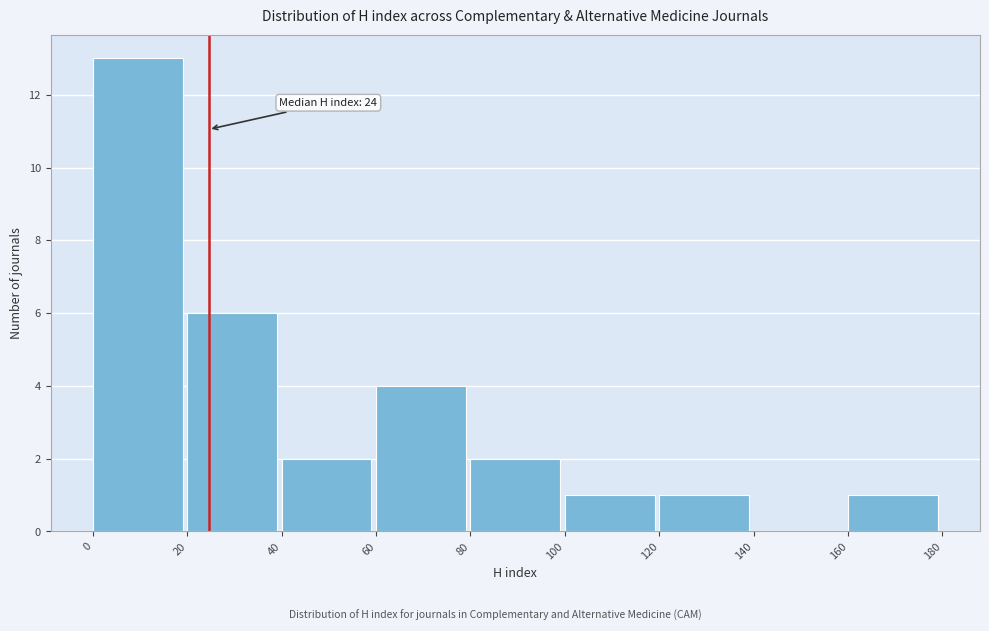

Over which range of the x-axis is the bar tallest?

0 to 20